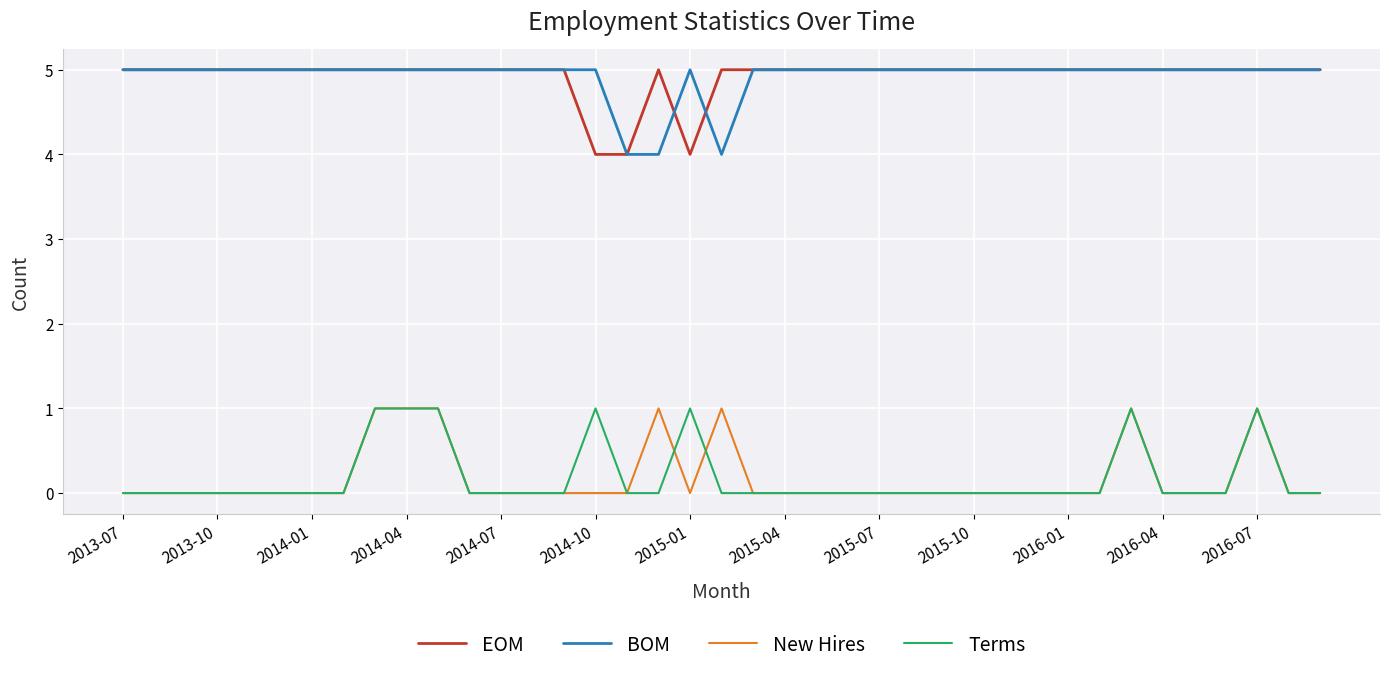

What is the maximum value for BOM?

5